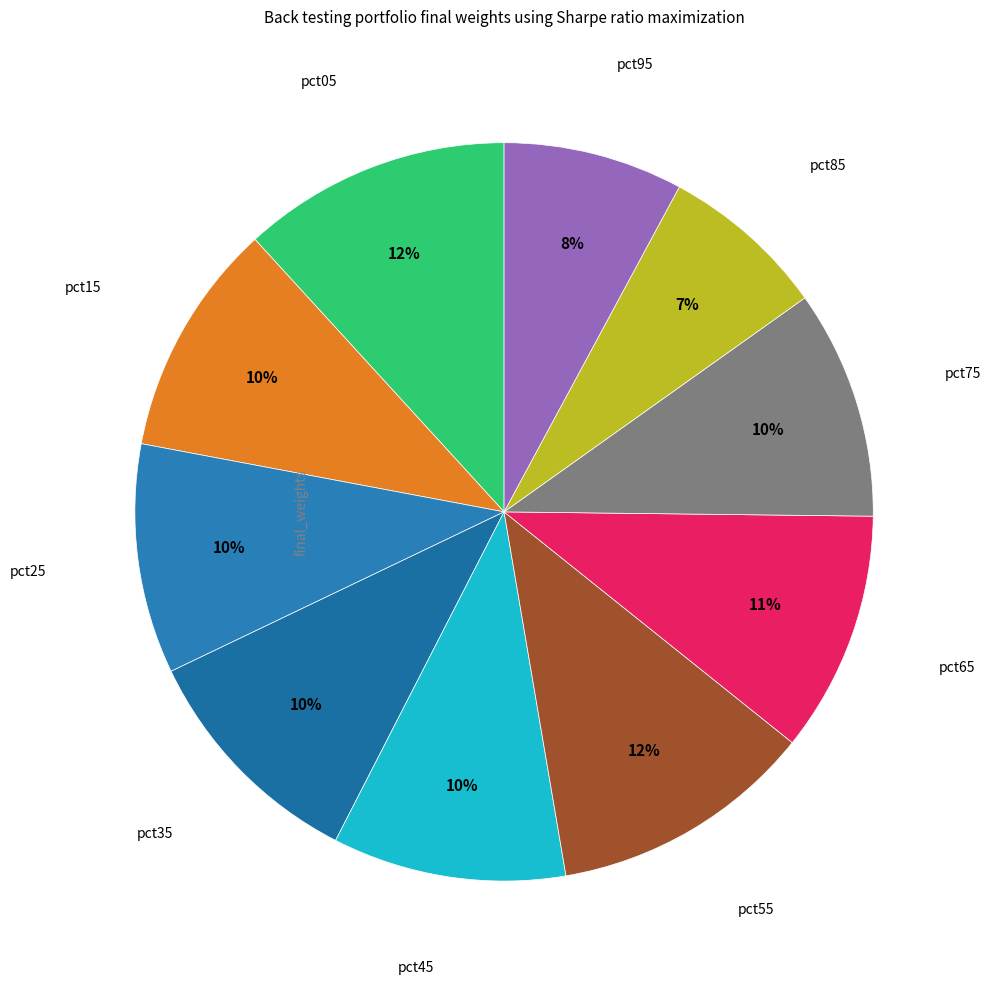

To the nearest percent, what is the average slice percentage?

10%